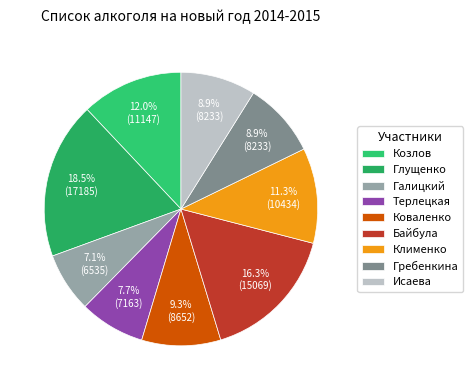

Rank the categories by value from highest to lowest.

Глущенко, Байбула, Козлов, Клименко, Коваленко, Гребенкина, Исаева, Терлецкая, Галицкий